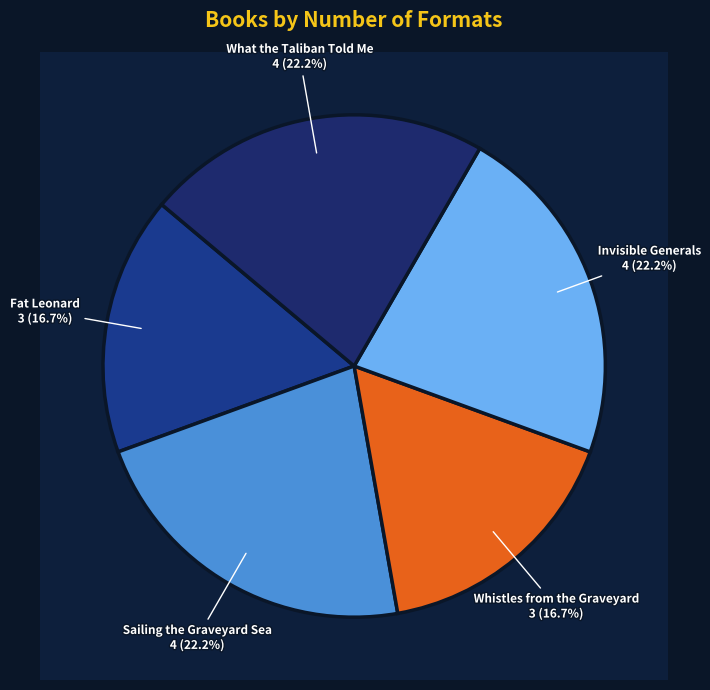

What is the smallest slice in the pie chart?

Fat Leonard